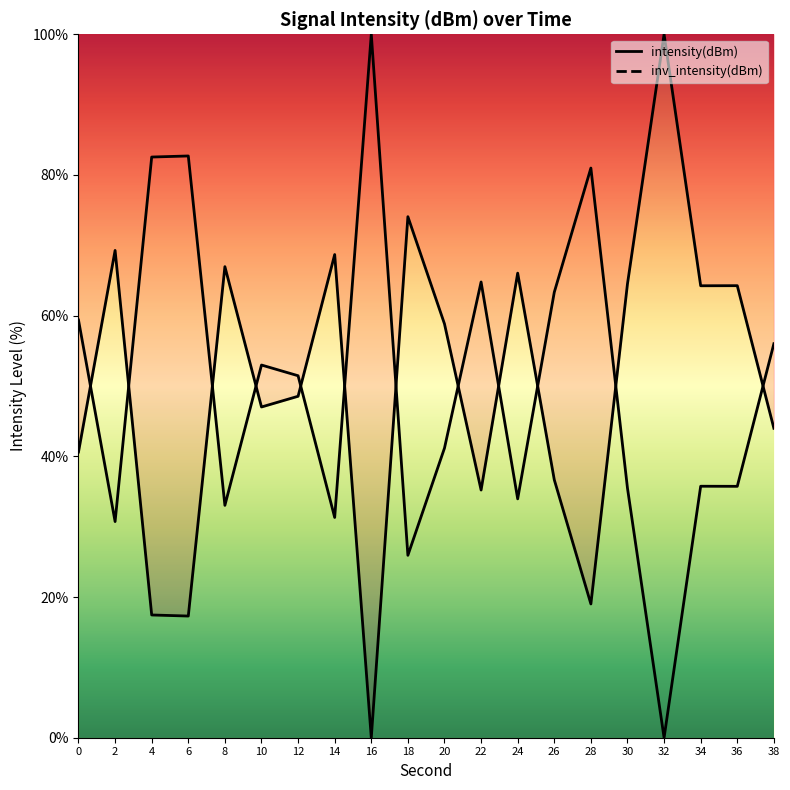

Where is the first local minimum?

6